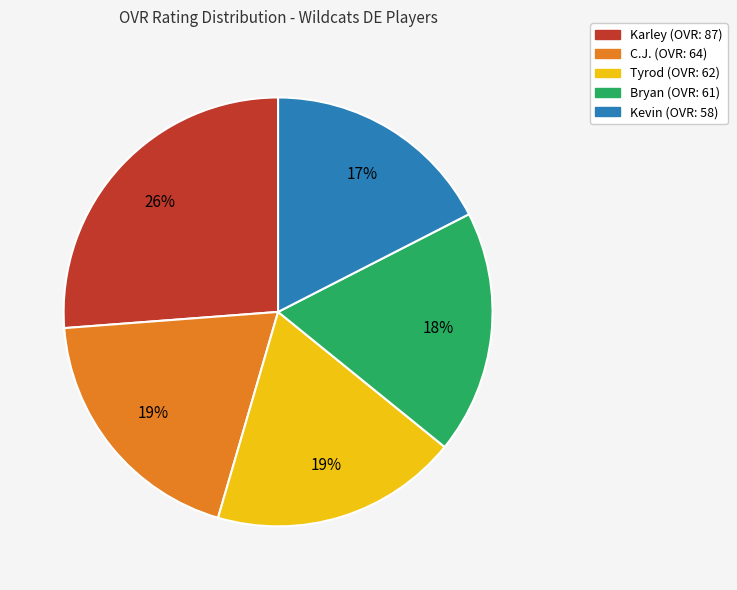

To the nearest percent, what is the combined percentage of Karley and C.J.?

45%